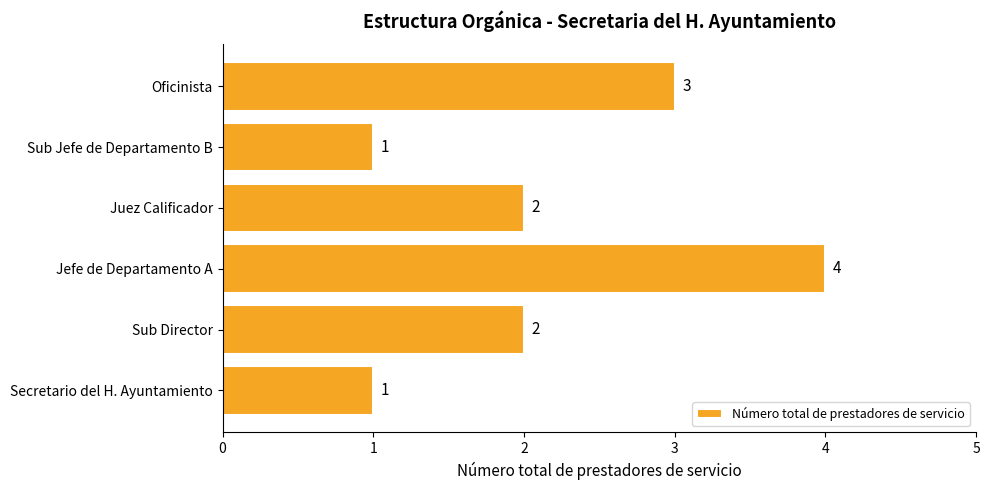

What is the greatest value displayed?

4